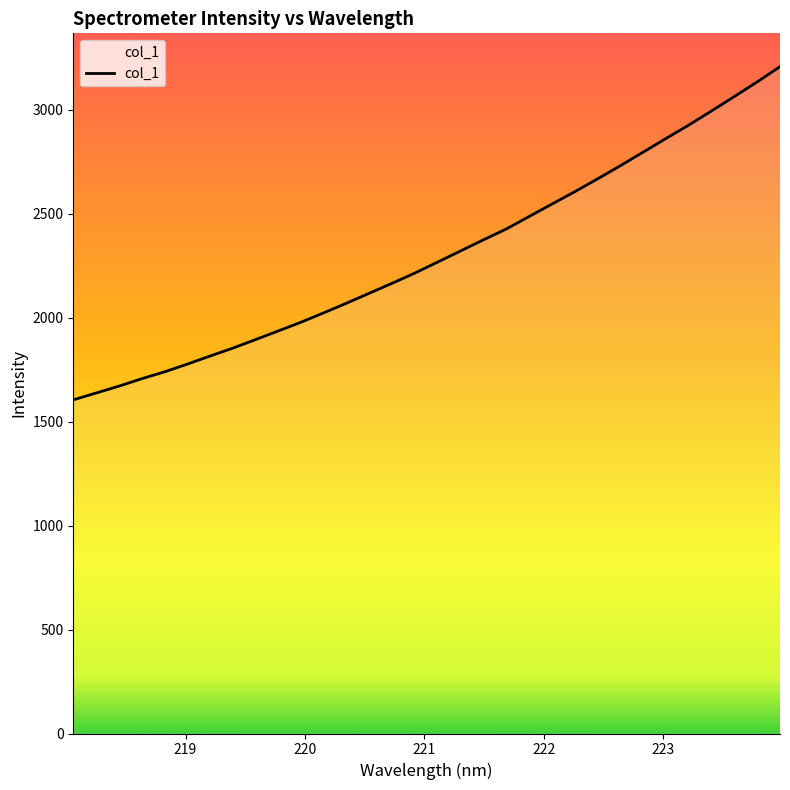

Between 218.2508 and 222.8355, which is larger?

222.8355